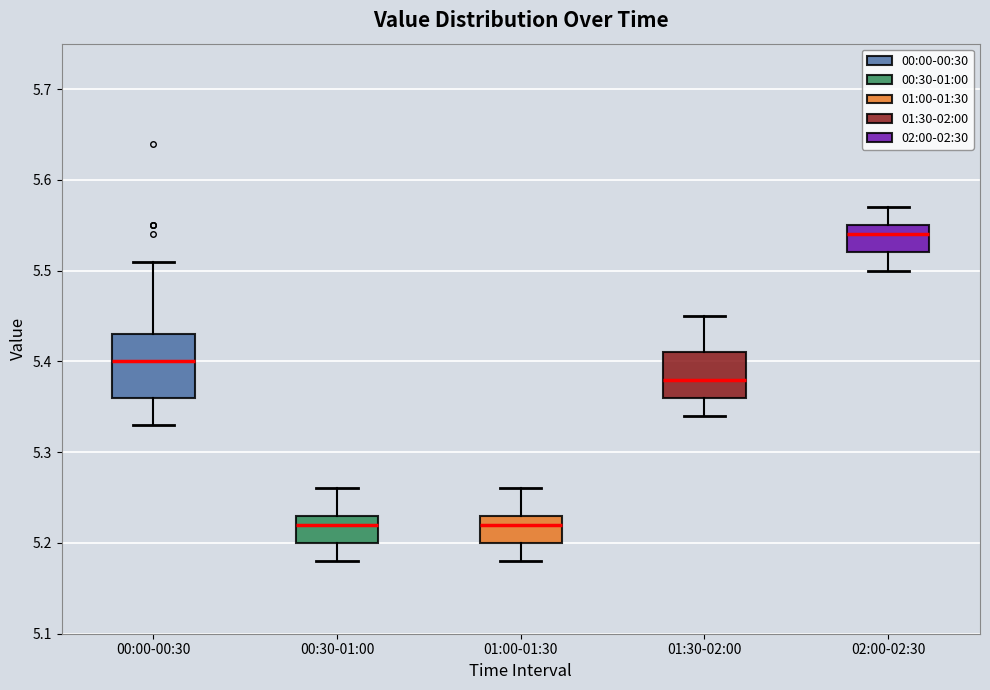

Reading left to right, read every box against the y-axis: the position of its median line, the range the box covers, and the ends of its whiskers. The values are not printed on the chart, so give them approximately, as read against the axis.

00:00-00:30: median 5.40, box 5.36 to 5.43, whiskers 5.33 to 5.51
00:30-01:00: median 5.22, box 5.20 to 5.23, whiskers 5.18 to 5.26
01:00-01:30: median 5.22, box 5.20 to 5.23, whiskers 5.18 to 5.26
01:30-02:00: median 5.38, box 5.36 to 5.41, whiskers 5.34 to 5.45
02:00-02:30: median 5.54, box 5.52 to 5.55, whiskers 5.50 to 5.57